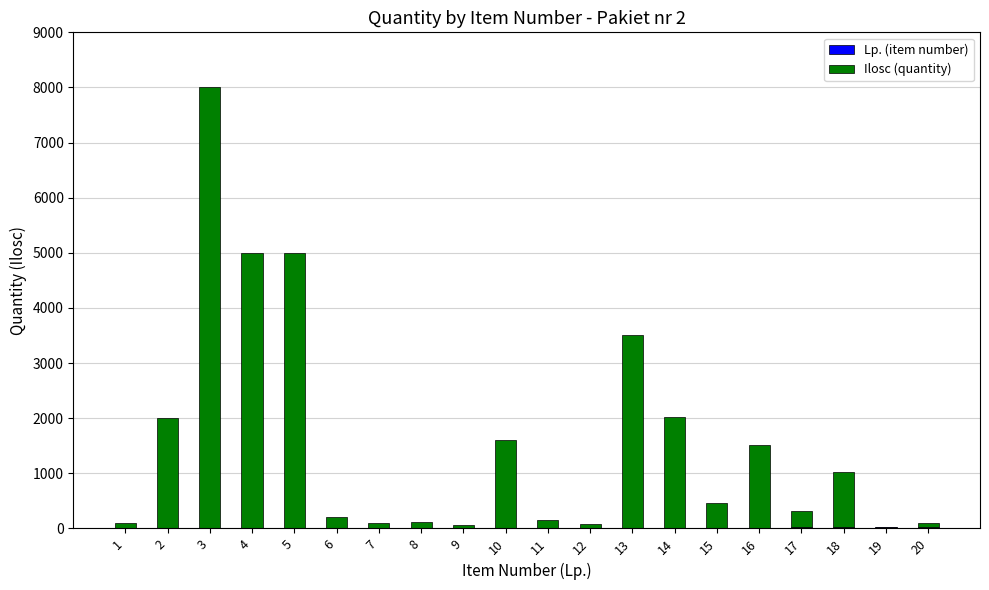

At which category is the sum across all series the highest?

3